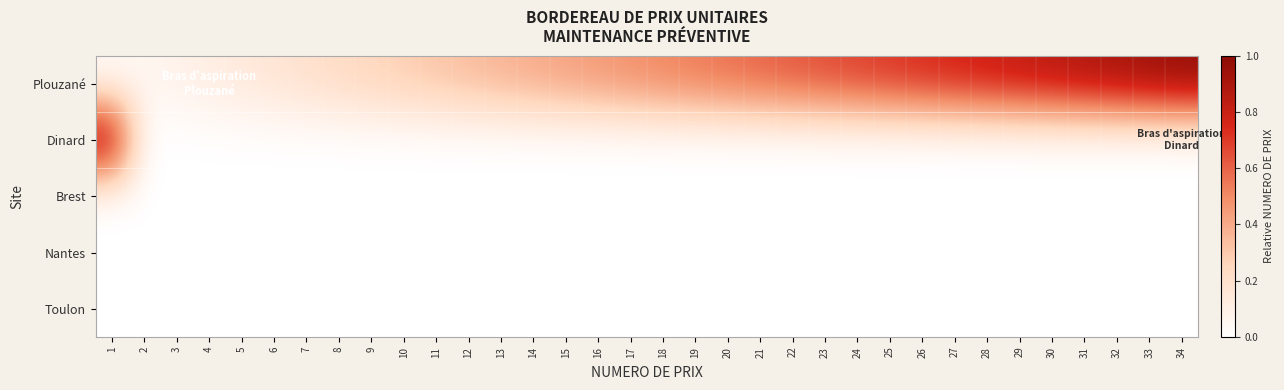

Reading left to right, transcribe all the data shown in this chart.

Plouzané: 1=0.0	2=0.1	3=0.1	4=0.1	5=0.1	6=0.2	7=0.2	8=0.2	9=0.3	10=0.3	11=0.3	12=0.3	13=0.4	14=0.4	15=0.4	16=0.5	17=0.5	18=0.5	19=0.5	20=0.6	21=0.6	22=0.6	23=0.7	24=0.7	25=0.7	26=0.7	27=0.8	28=0.8	29=0.8	30=0.9	31=0.9	32=0.9	33=0.9	34=1.0
Dinard: 1=1.0	2=0.0	3=0.0	4=0.0	5=0.0	6=0.0	7=0.0	8=0.0	9=0.0	10=0.0	11=0.0	12=0.0	13=0.0	14=0.0	15=0.0	16=0.0	17=0.0	18=0.0	19=0.0	20=0.0	21=0.0	22=0.0	23=0.0	24=0.0	25=0.0	26=0.0	27=0.0	28=0.0	29=0.0	30=0.0	31=0.0	32=0.0	33=0.0	34=0.0
Brest: 1=0.0	2=0.0	3=0.0	4=0.0	5=0.0	6=0.0	7=0.0	8=0.0	9=0.0	10=0.0	11=0.0	12=0.0	13=0.0	14=0.0	15=0.0	16=0.0	17=0.0	18=0.0	19=0.0	20=0.0	21=0.0	22=0.0	23=0.0	24=0.0	25=0.0	26=0.0	27=0.0	28=0.0	29=0.0	30=0.0	31=0.0	32=0.0	33=0.0	34=0.0
Nantes: 1=0.0	2=0.0	3=0.0	4=0.0	5=0.0	6=0.0	7=0.0	8=0.0	9=0.0	10=0.0	11=0.0	12=0.0	13=0.0	14=0.0	15=0.0	16=0.0	17=0.0	18=0.0	19=0.0	20=0.0	21=0.0	22=0.0	23=0.0	24=0.0	25=0.0	26=0.0	27=0.0	28=0.0	29=0.0	30=0.0	31=0.0	32=0.0	33=0.0	34=0.0
Toulon: 1=0.0	2=0.0	3=0.0	4=0.0	5=0.0	6=0.0	7=0.0	8=0.0	9=0.0	10=0.0	11=0.0	12=0.0	13=0.0	14=0.0	15=0.0	16=0.0	17=0.0	18=0.0	19=0.0	20=0.0	21=0.0	22=0.0	23=0.0	24=0.0	25=0.0	26=0.0	27=0.0	28=0.0	29=0.0	30=0.0	31=0.0	32=0.0	33=0.0	34=0.0